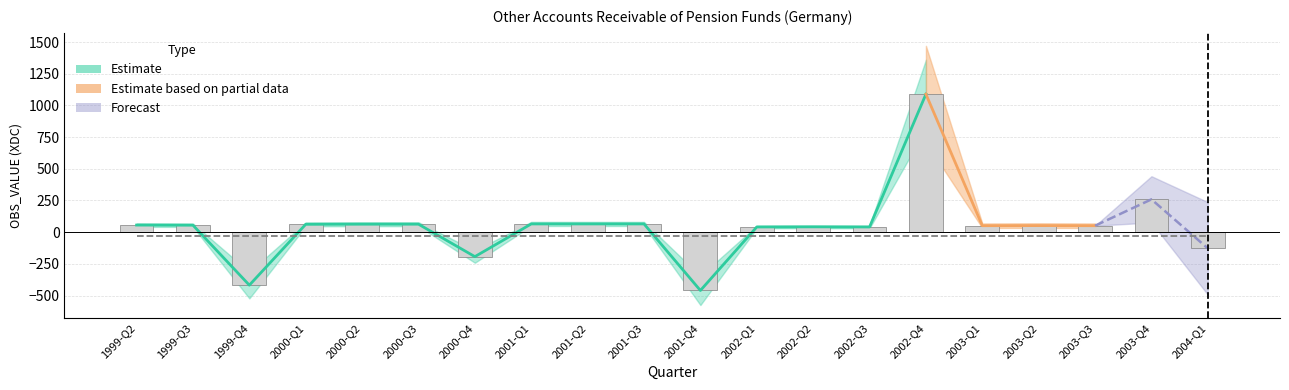

What is the difference between the second highest and second lowest values?

677